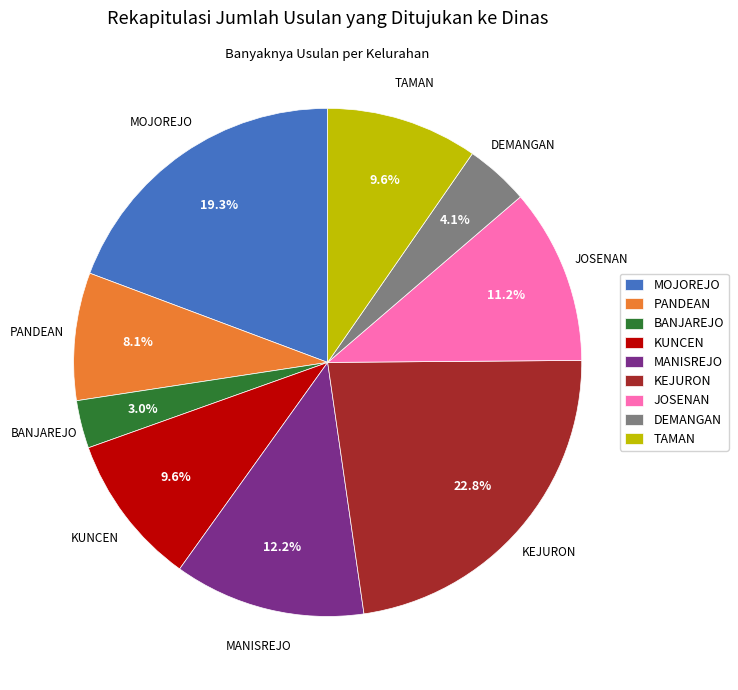

What is the smallest slice in the pie chart?

BANJAREJO